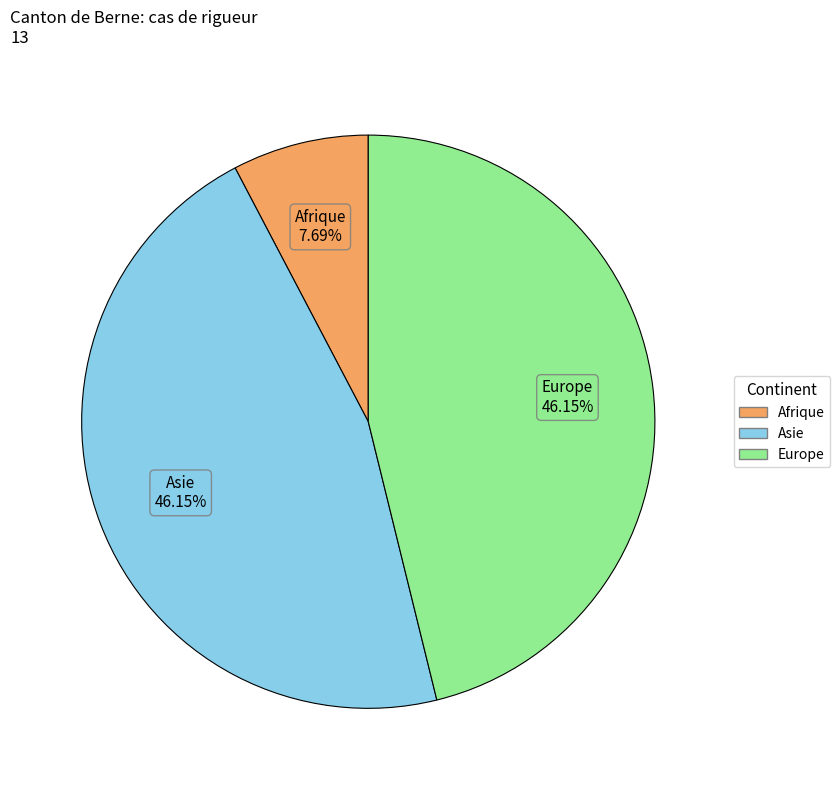

To the nearest percent, what is the combined percentage of Europe and Asie?

92%